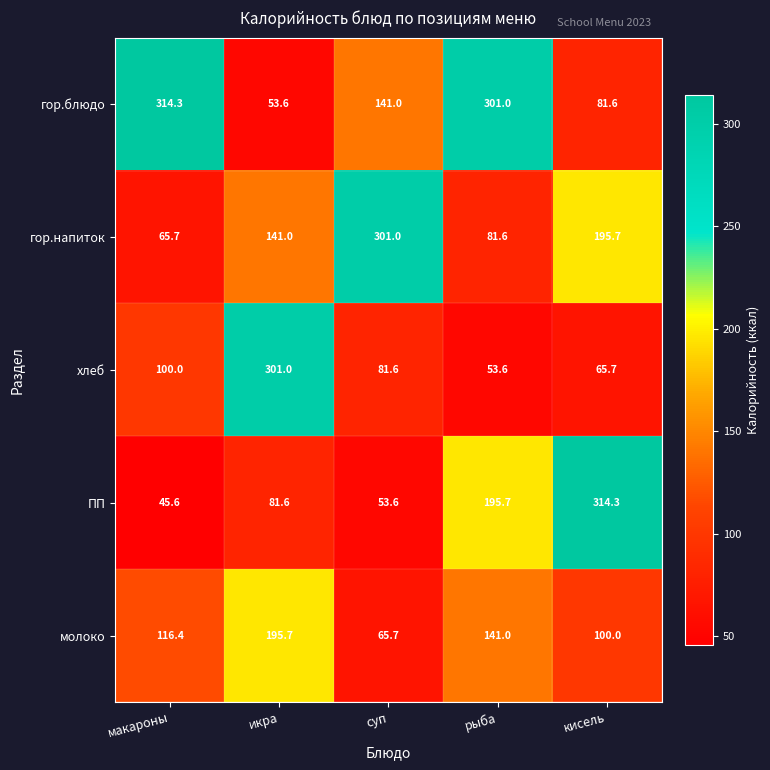

Count the number of categories in the chart.

5